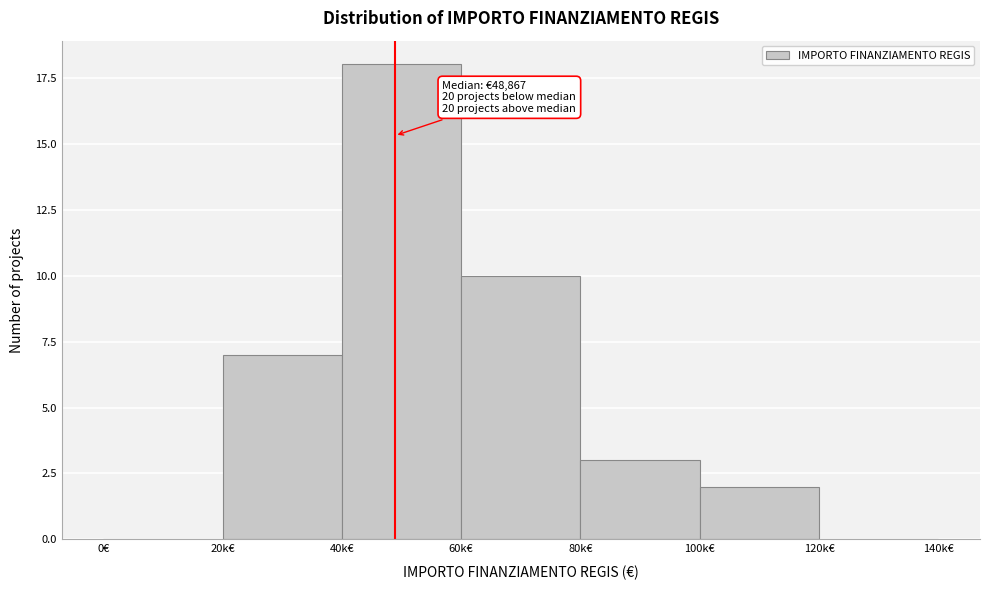

What is the maximum value shown in the chart?

18